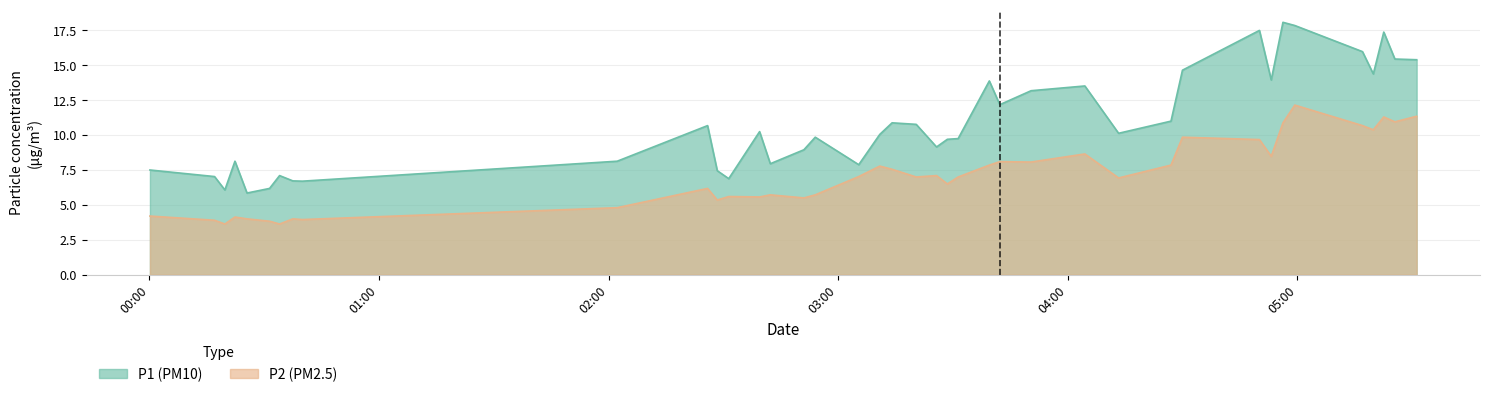

How many categories are shown in the chart?

40